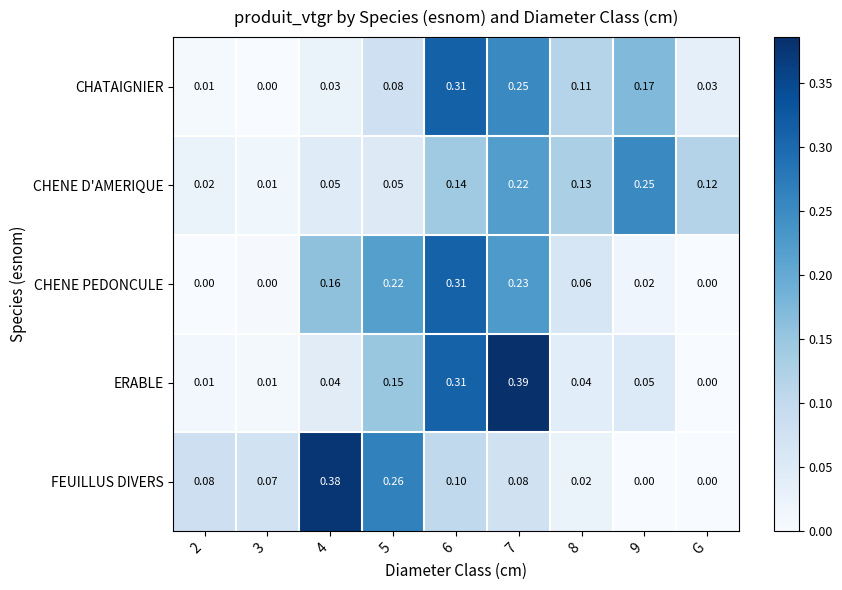

Which series changed the most between 5 and 6?

CHATAIGNIER